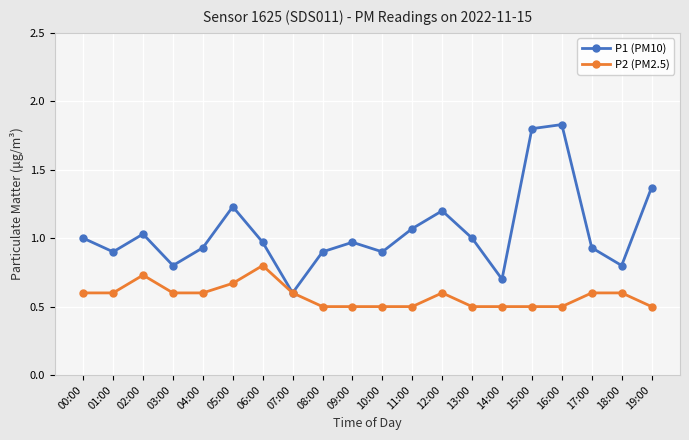

True or false: P1 (PM10) has a value of 0.3 at 08:00.

False